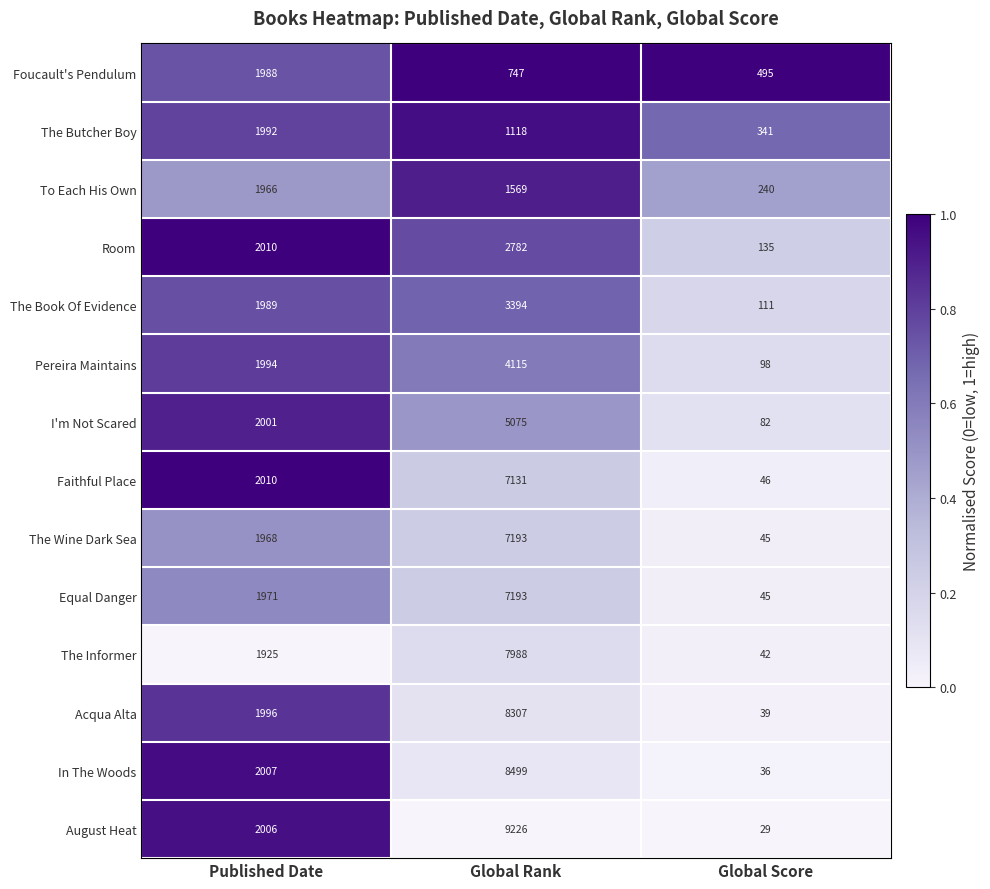

List the labels in order of The Butcher Boy value, largest first.

Published Date, Global Rank, Global Score